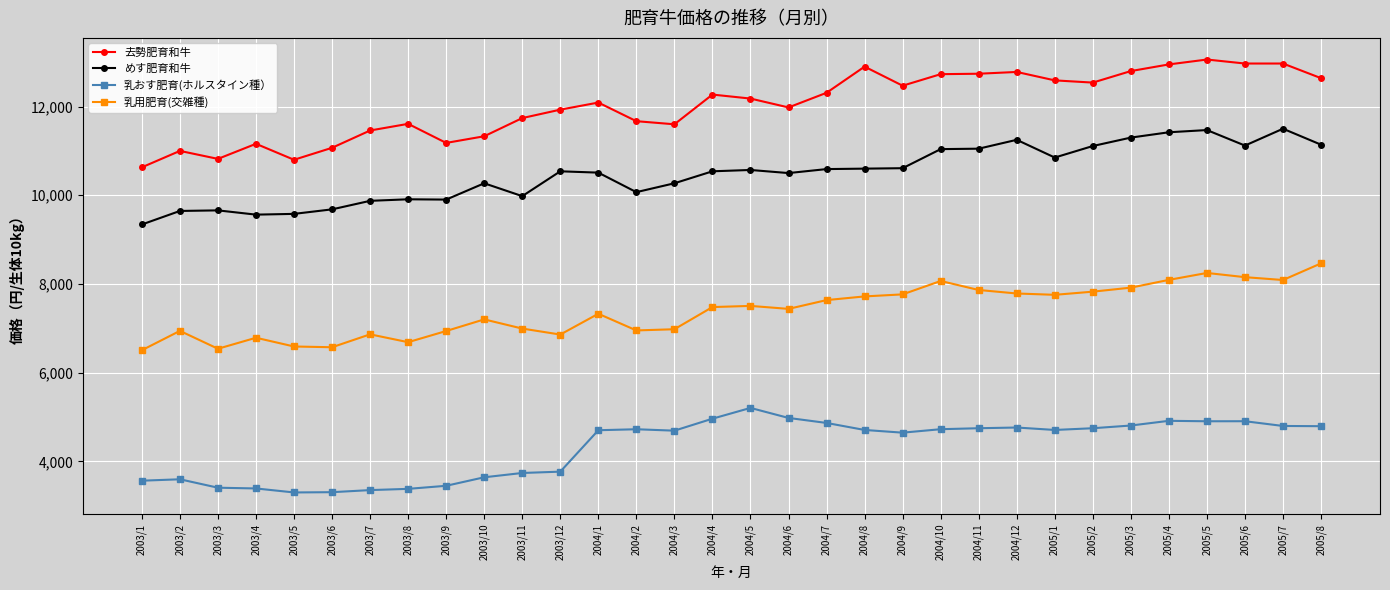

At how many categories does at least one series exceed 4142?

32